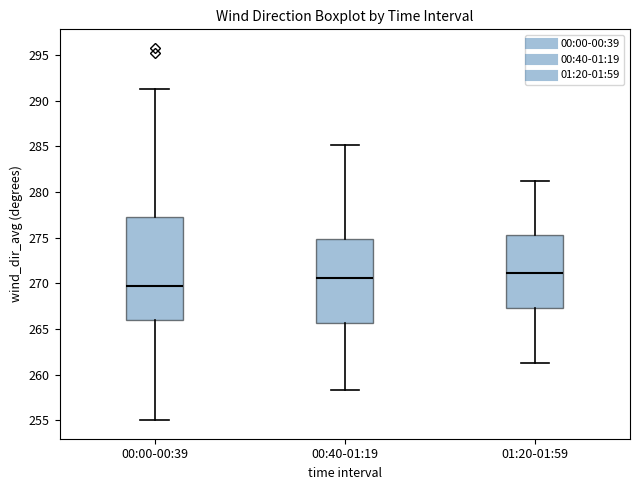

Where does the median line of the box for 00:40-01:19 sit on the y-axis? The values are not printed on the chart, so give them approximately, as read against the axis.

270.5